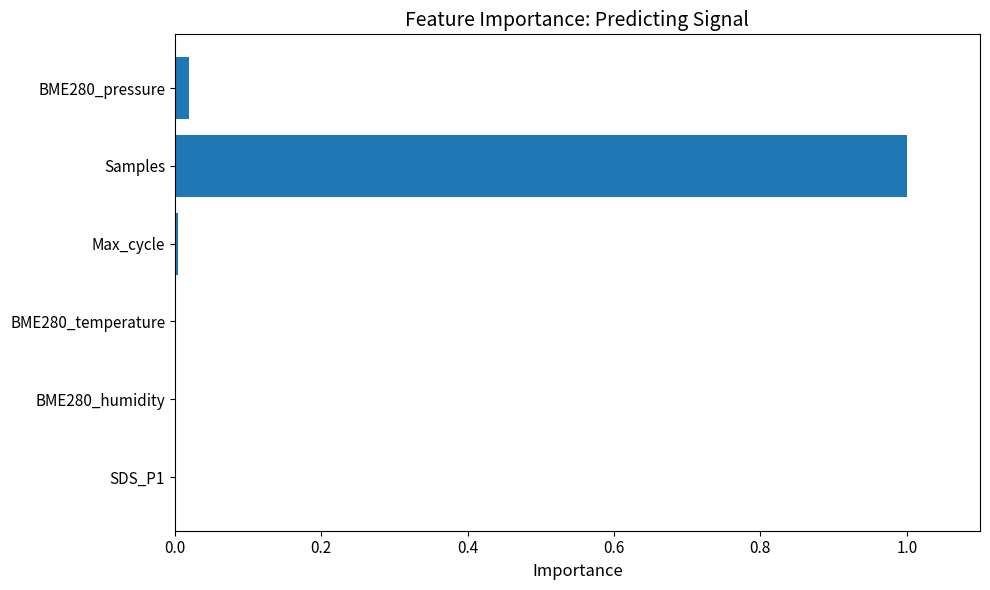

How many distinct data groups are displayed?

1